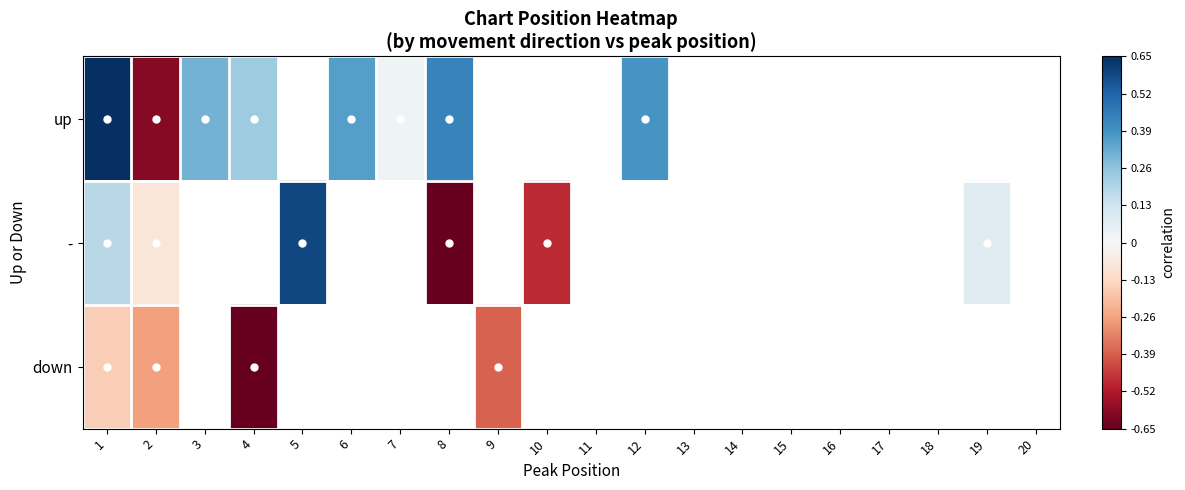

Which series changed the most between 1 and 12?

up